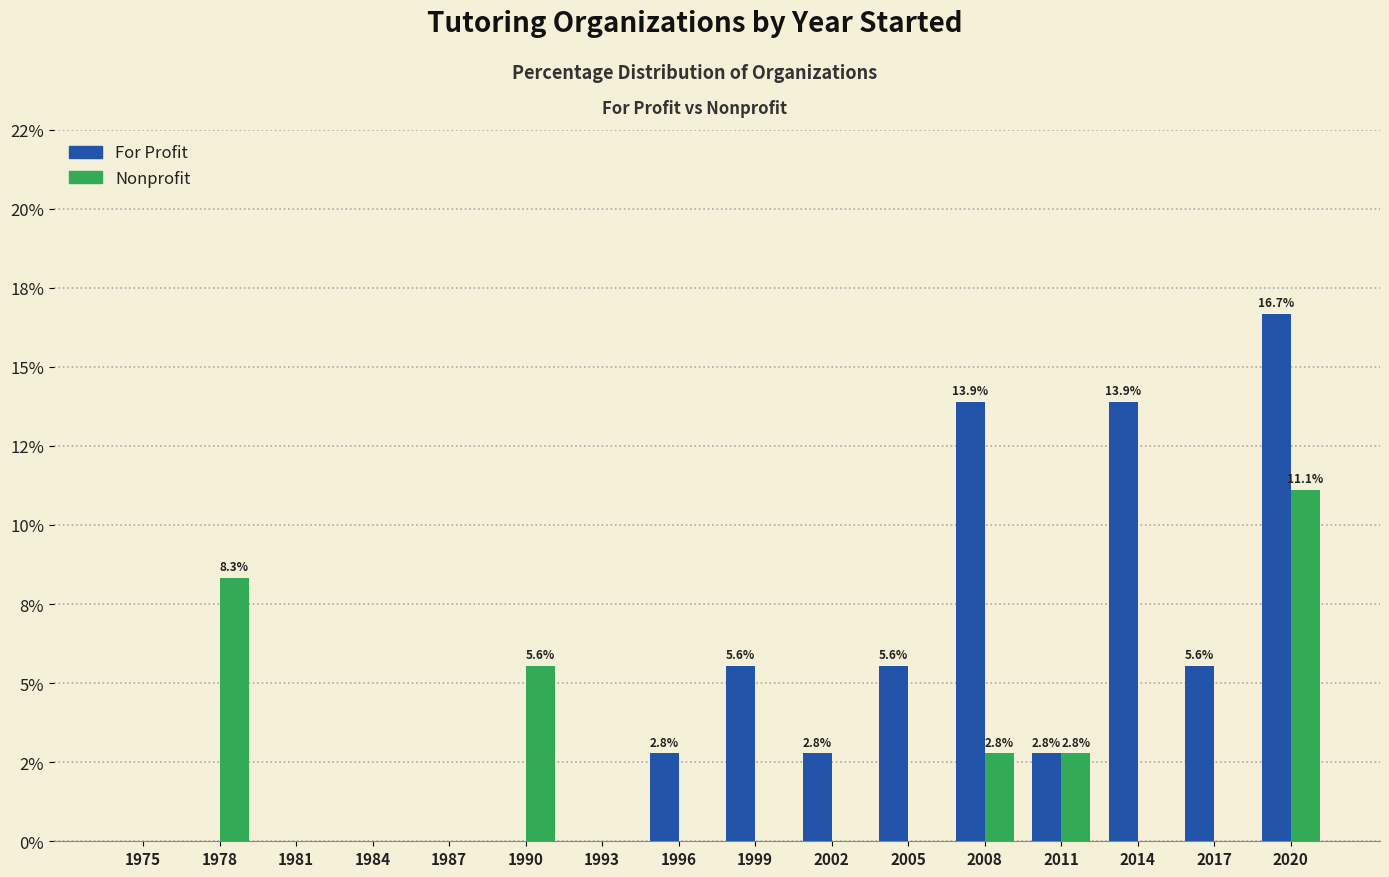

Reading left to right, transcribe all the data shown in this chart.

For Profit: 0.0	0.0	0.0	0.0	0.0	0.0	0.0	2.8	5.6	2.8	5.6	13.9	2.8	13.9	5.6	16.7
Nonprofit: 0.0	8.3	0.0	0.0	0.0	5.6	0.0	0.0	0.0	0.0	0.0	2.8	2.8	0.0	0.0	11.1